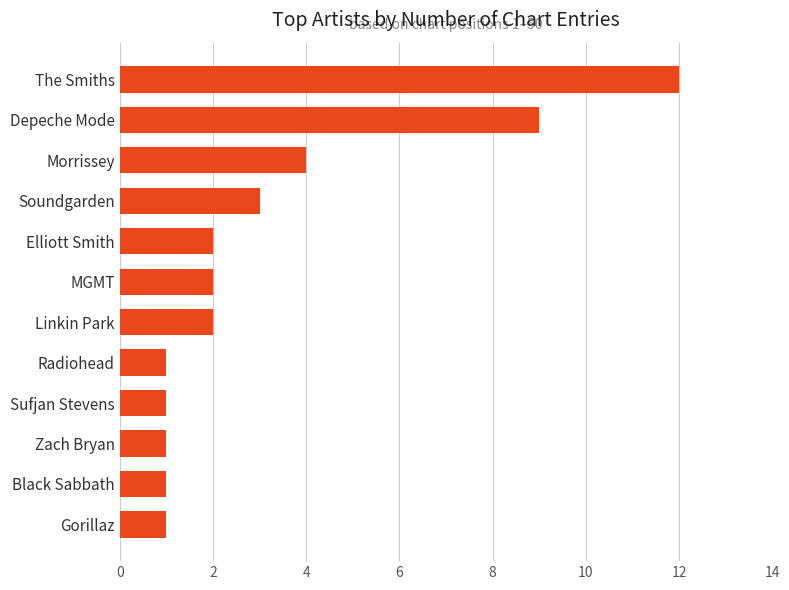

What is the difference between the second highest and minimum values?

8